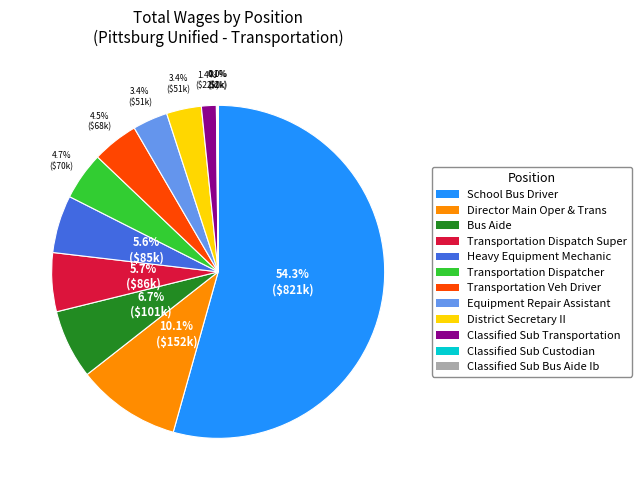

Which slice is the largest?

School Bus Driver